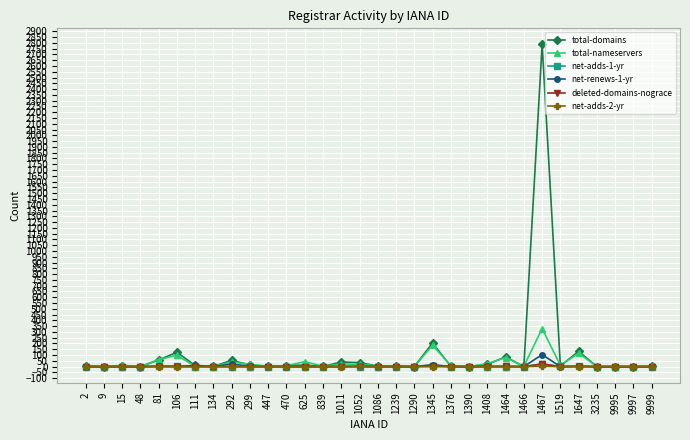

What is the approximate value of total-domains at 1239?

5